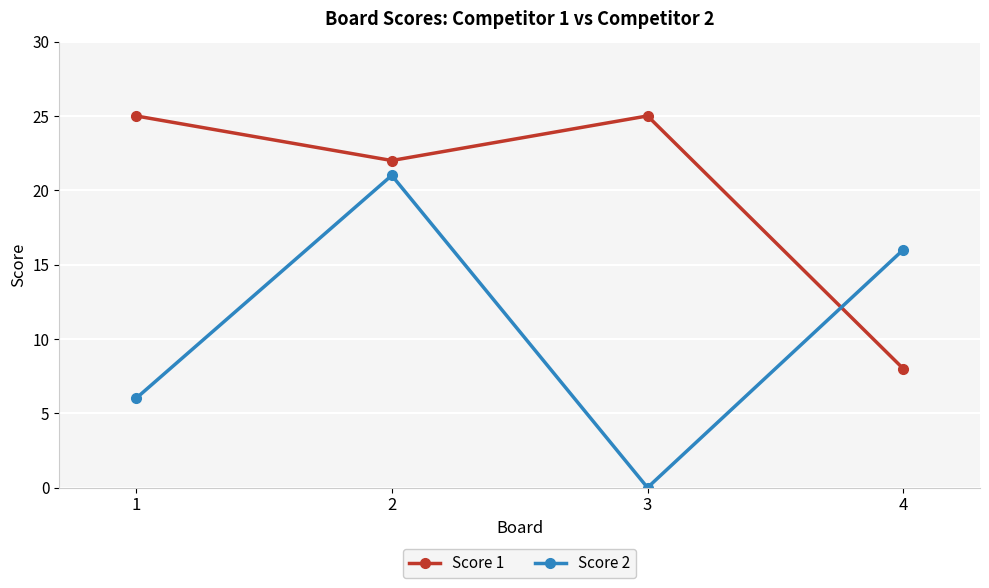

Which series has the widest spread of values?

Score 2